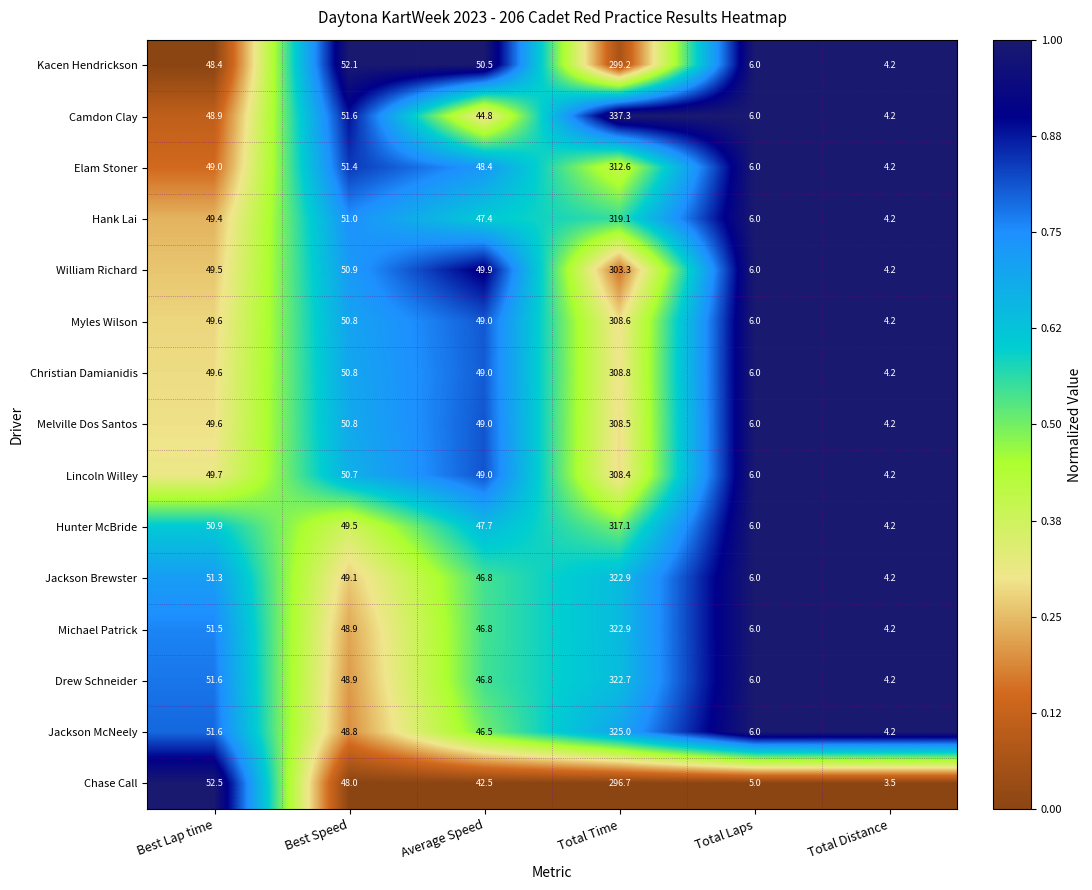

What is the total value across all series at Total Distance?

62.3